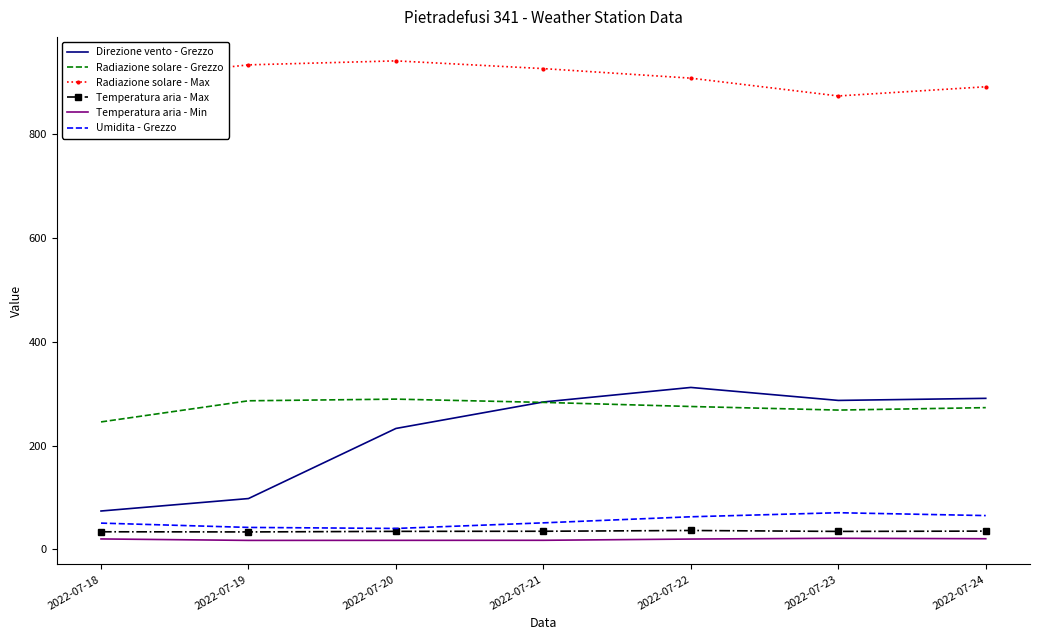

Which series has the largest total across all categories?

Radiazione solare - Max